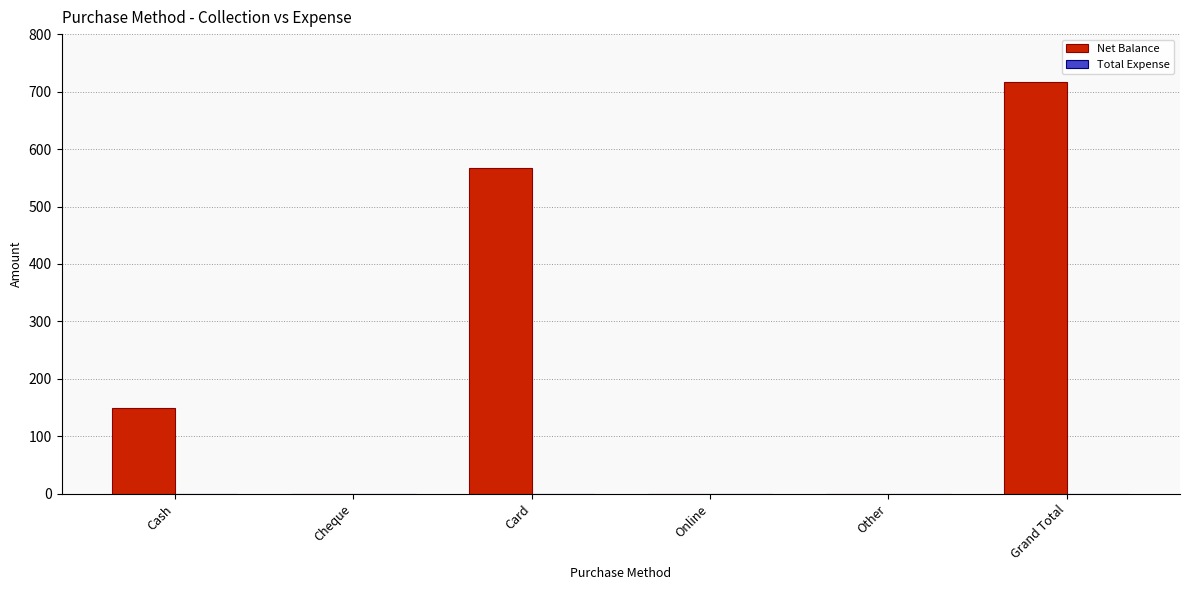

The value at Cash is 195. True or false?

False